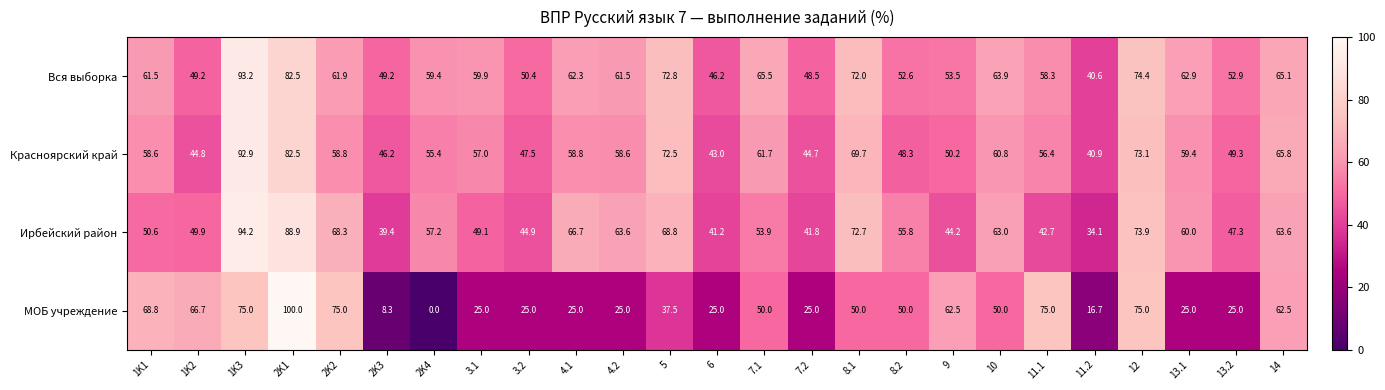

What is the total value across all series at 13.1?

207.3